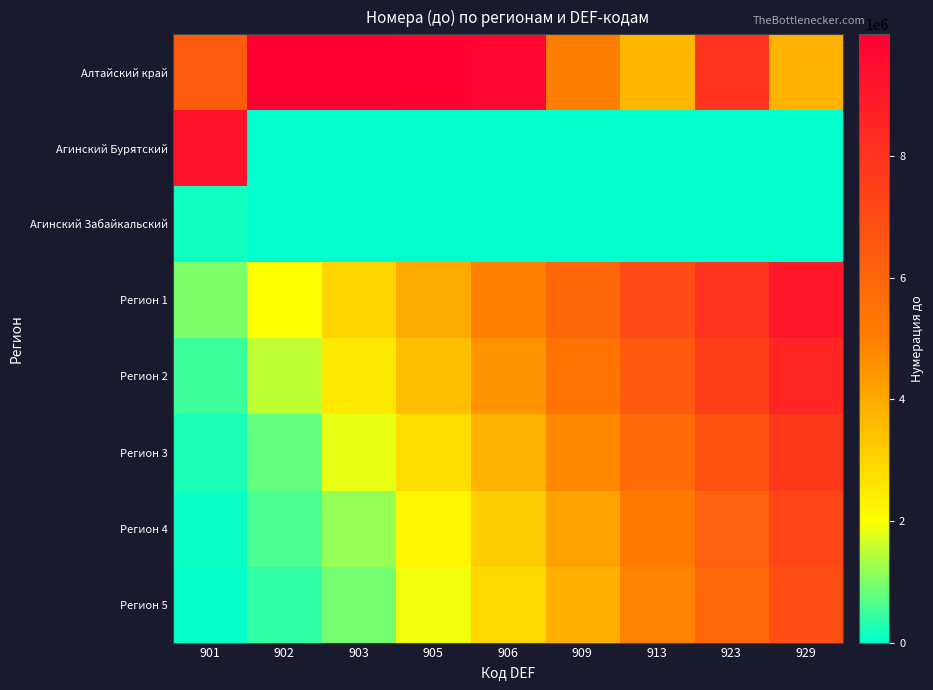

What is the total value across all series at 906?

29099999